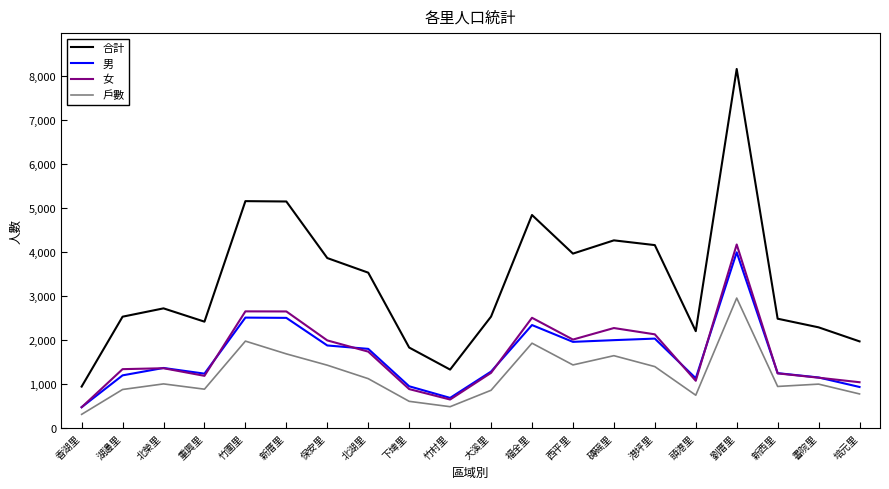

Which series has the widest spread of values?

合計